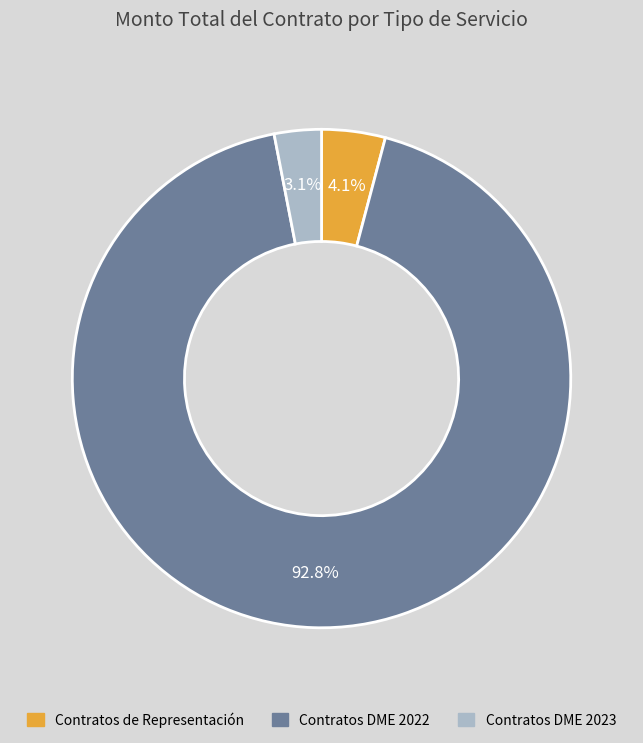

Rank the categories by value from lowest to highest.

Contratos DME 2023, Contratos de Representación, Contratos DME 2022